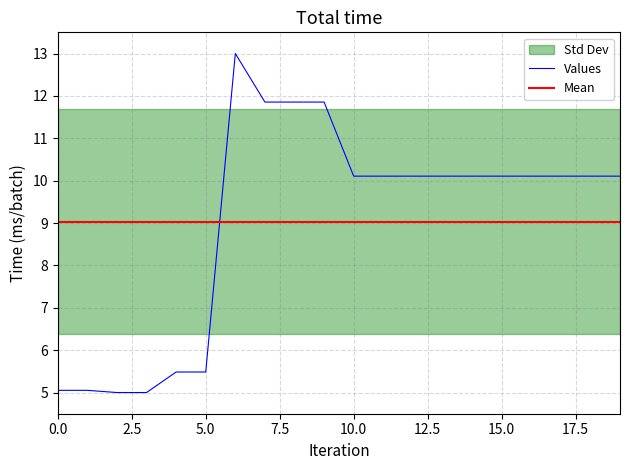

True or false: Values and Mean cross at least once.

True